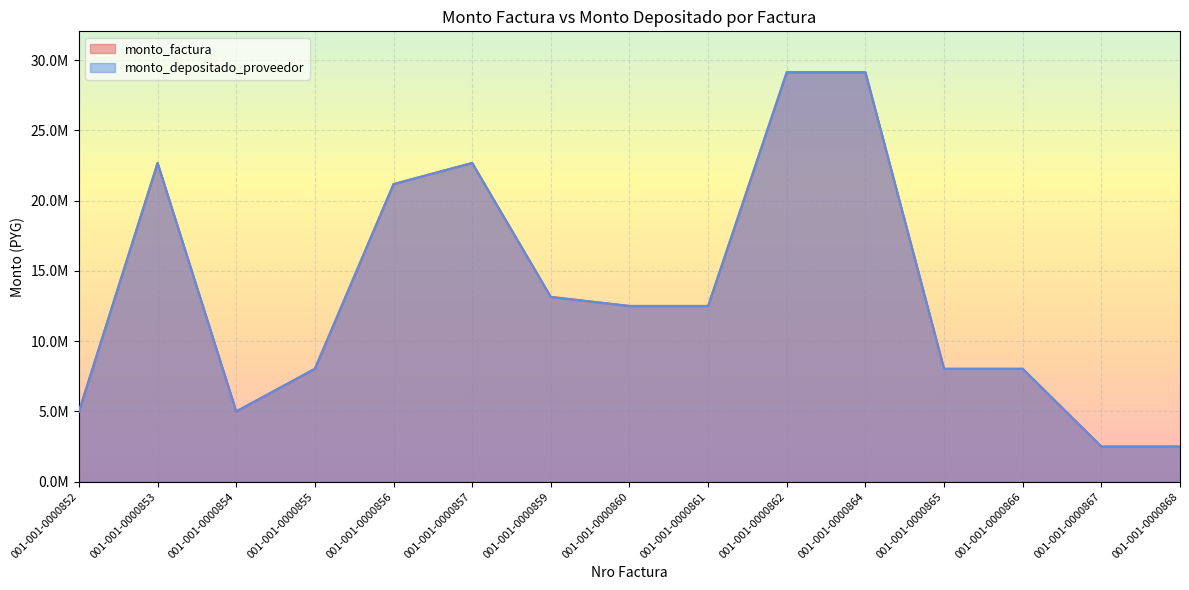

Reading right to left, list all the values displayed in this chart.

monto_factura: 001-001-0000868=2500000	001-001-0000867=2500000	001-001-0000866=8035000	001-001-0000865=8035000	001-001-0000864=29141500	001-001-0000862=29141500	001-001-0000861=12507500	001-001-0000860=12507500	001-001-0000859=13147500	001-001-0000857=22685000	001-001-0000856=21182500	001-001-0000855=8035000	001-001-0000854=5000000	001-001-0000853=22685000	001-001-0000852=5000000
monto_depositado_proveedor: 001-001-0000868=2500000	001-001-0000867=2500000	001-001-0000866=8035000	001-001-0000865=8035000	001-001-0000864=29141500	001-001-0000862=29141500	001-001-0000861=12507500	001-001-0000860=12507500	001-001-0000859=13147500	001-001-0000857=22685000	001-001-0000856=21182500	001-001-0000855=8035000	001-001-0000854=5000000	001-001-0000853=22685000	001-001-0000852=5000000